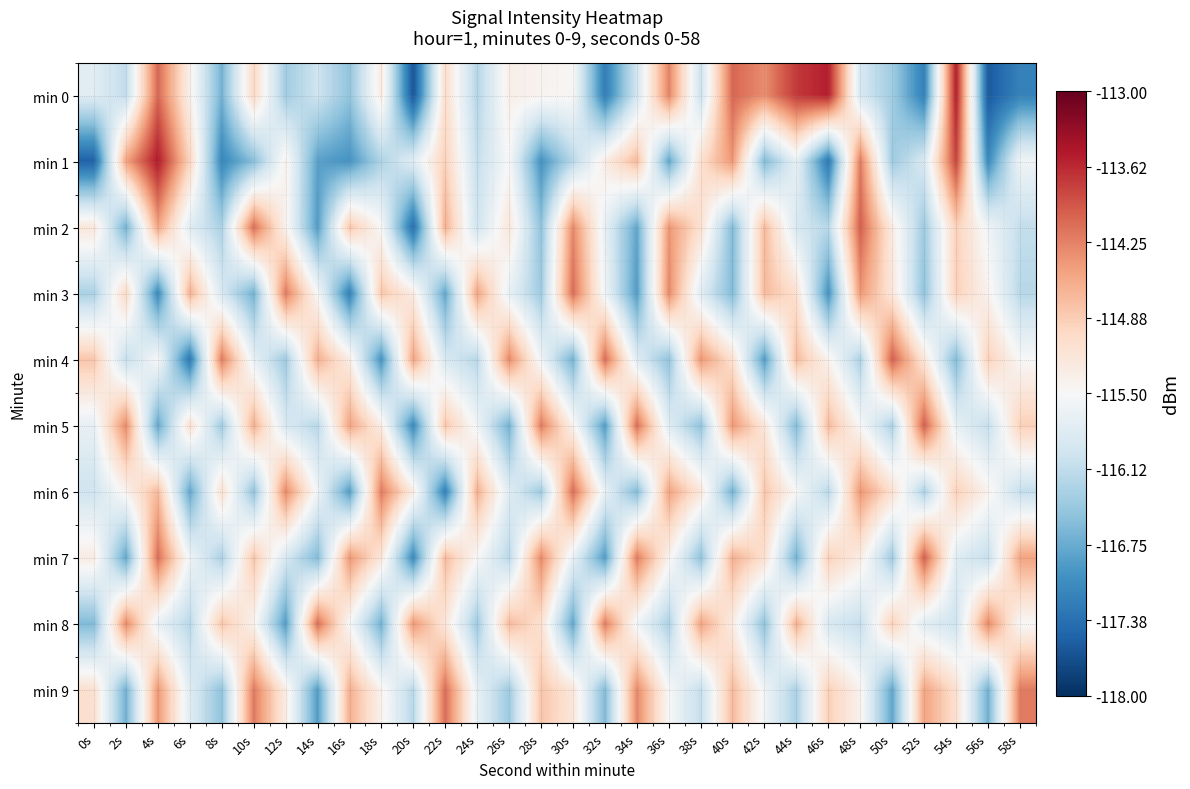

At how many categories does at least one series exceed -114?

4